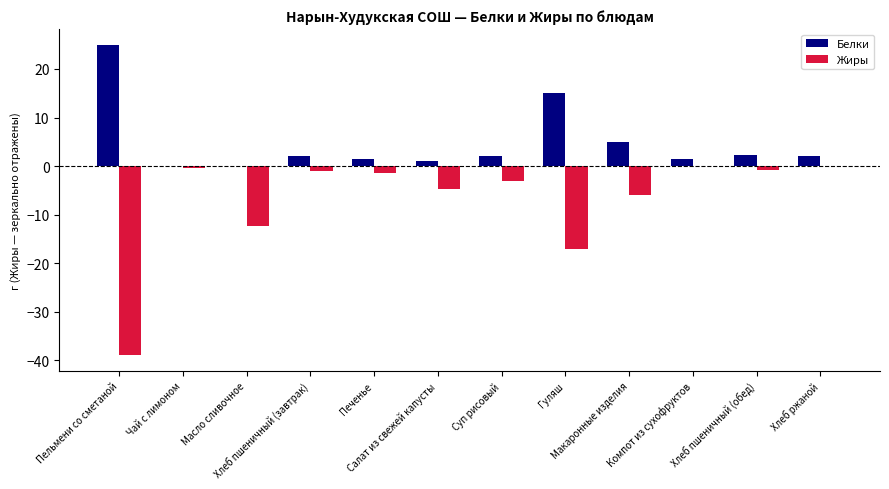

What is the sum of all Жиры values?

-85.7